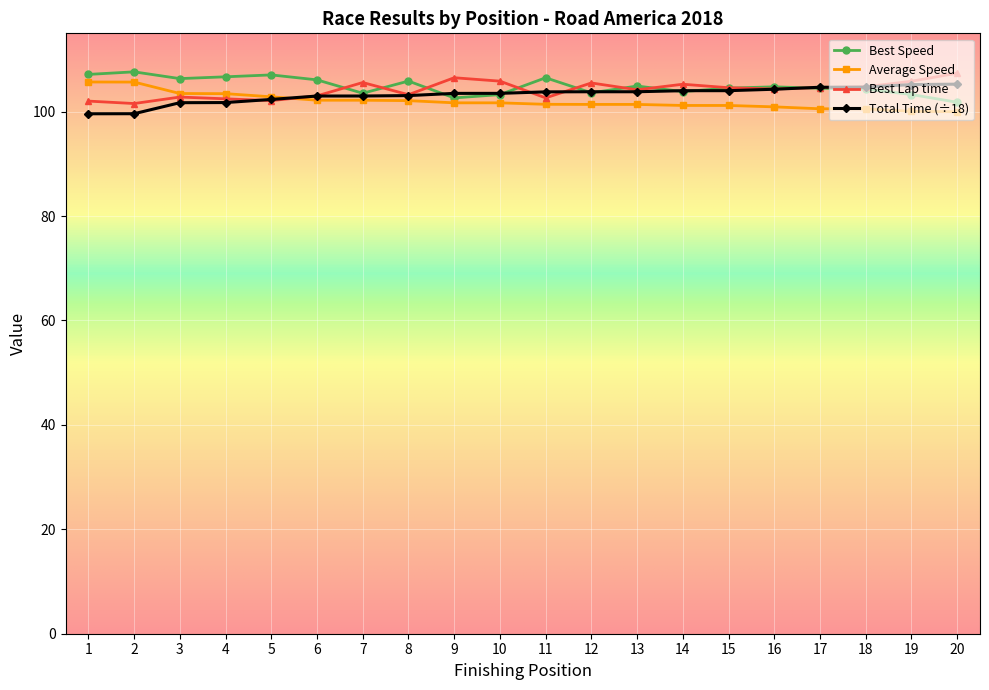

Count the number of categories in the chart.

20